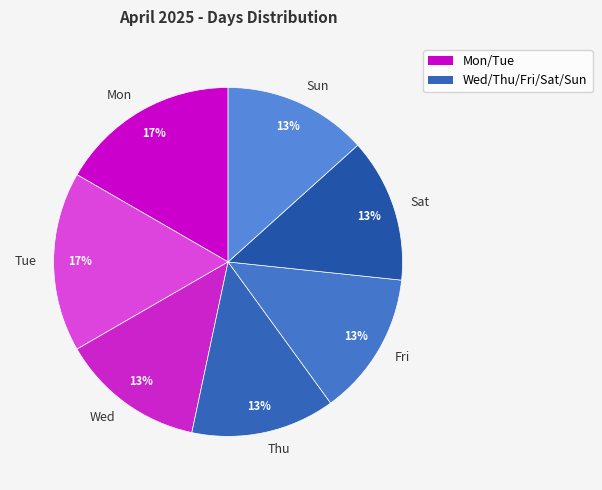

What is the ratio of the value at Sun to the value at Tue?

0.8